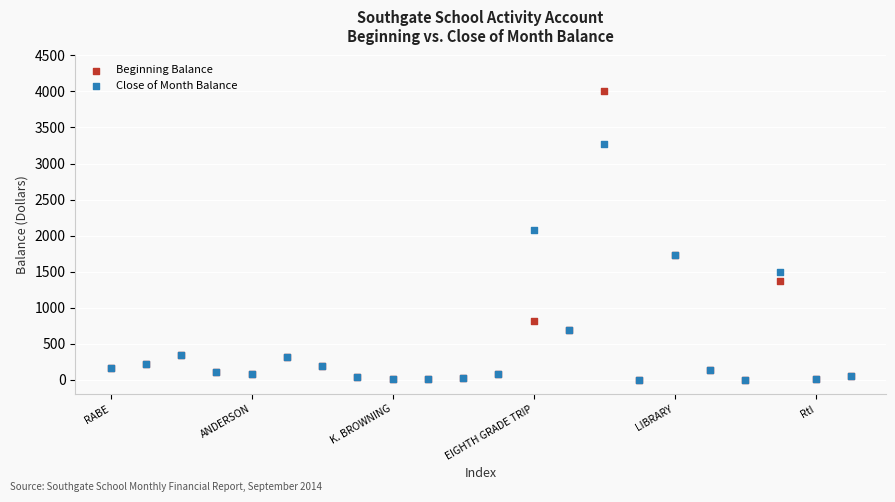

Which series contains the highest Y value?

Beginning Balance